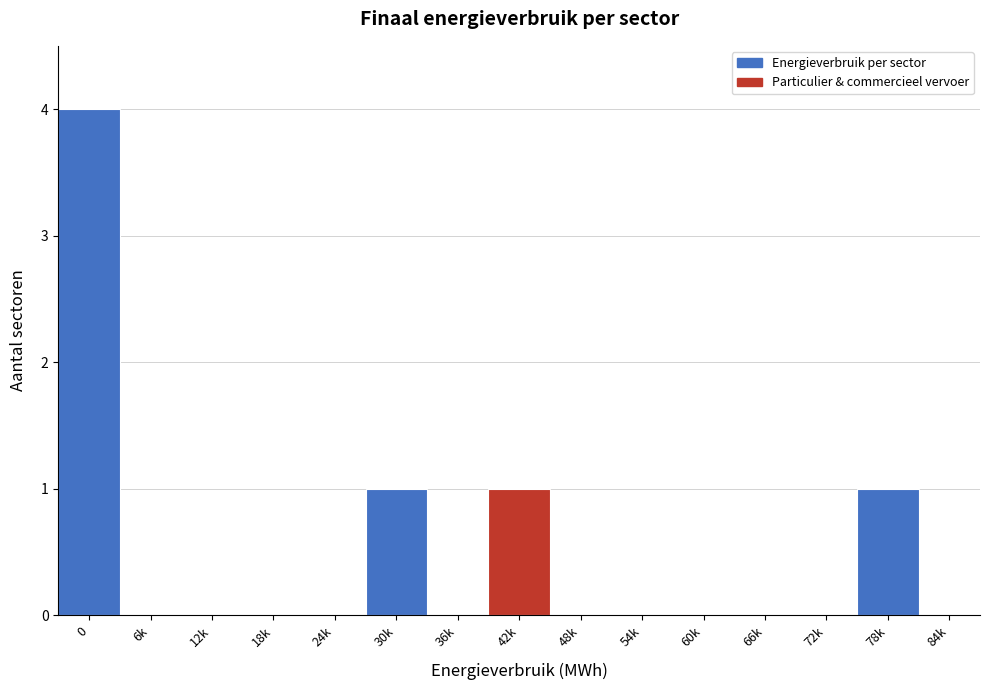

Reading left to right, extract all data points from this chart.

0=4	6k=0	12k=0	18k=0	24k=0	30k=1	36k=0	42k=1	48k=0	54k=0	60k=0	66k=0	72k=0	78k=1	84k=0